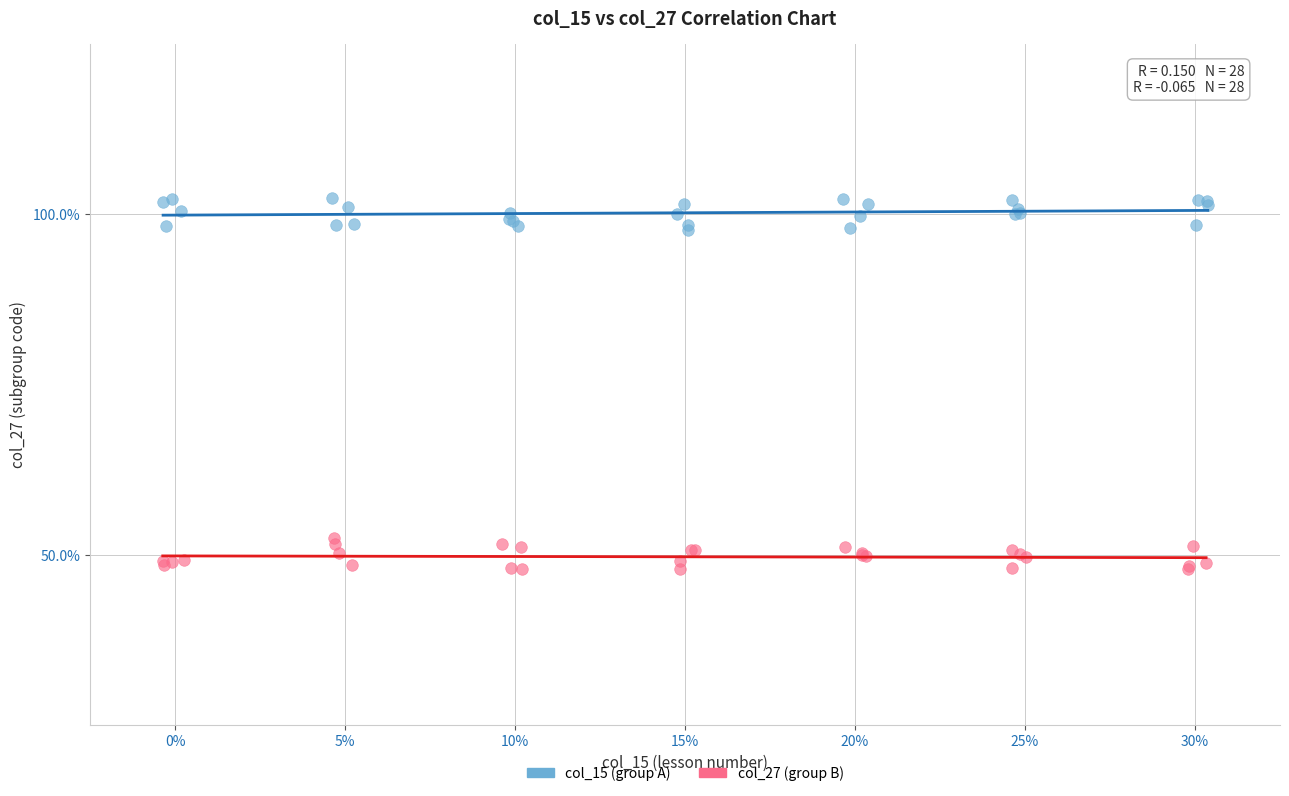

What are all the series names shown in the legend?

col_15 (group A), col_27 (group B)